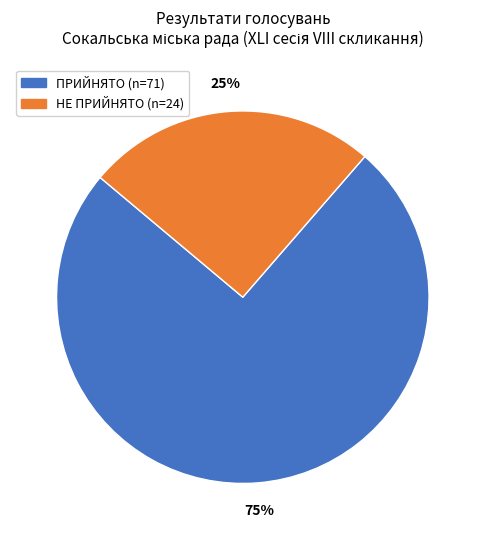

Count the number of slices in the pie.

2